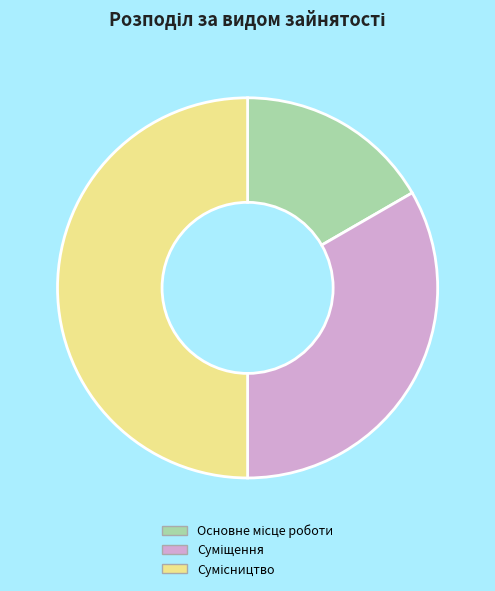

Does any single category account for the majority?

No